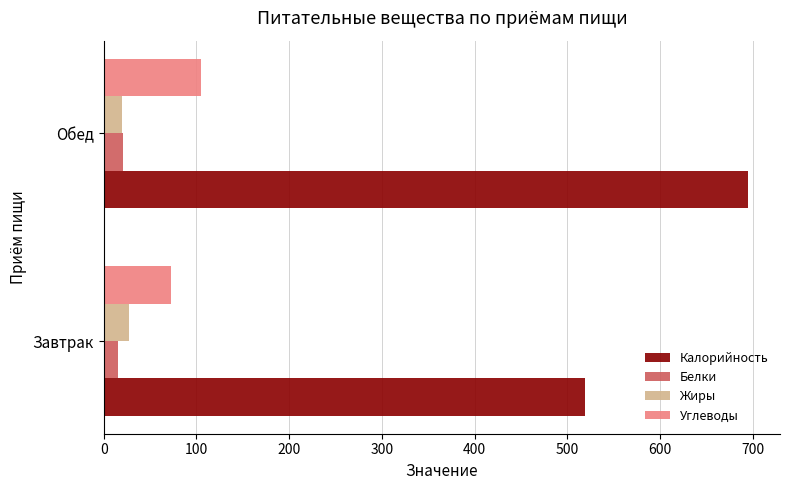

What is the difference between the maximum and minimum values in the Калорийность series?

175.6